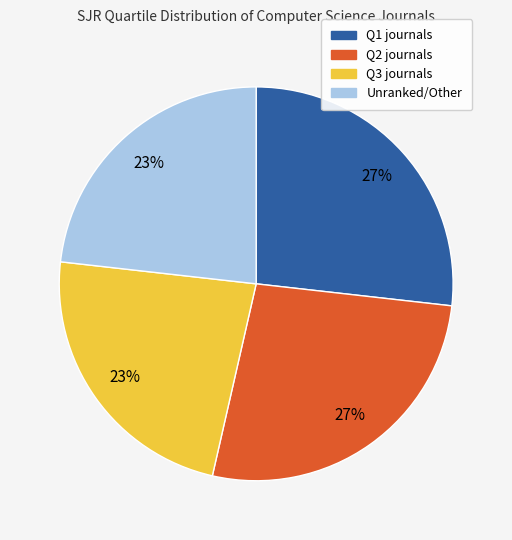

What is the ratio of the value at Q1 journals to the value at Q2 journals?

1.0